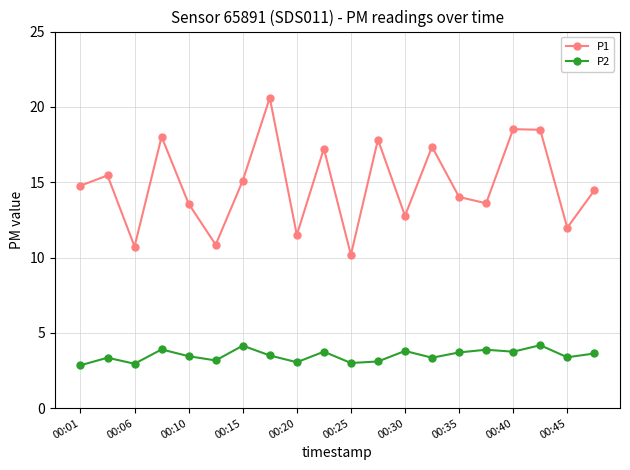

Which series has the largest total across all categories?

P1